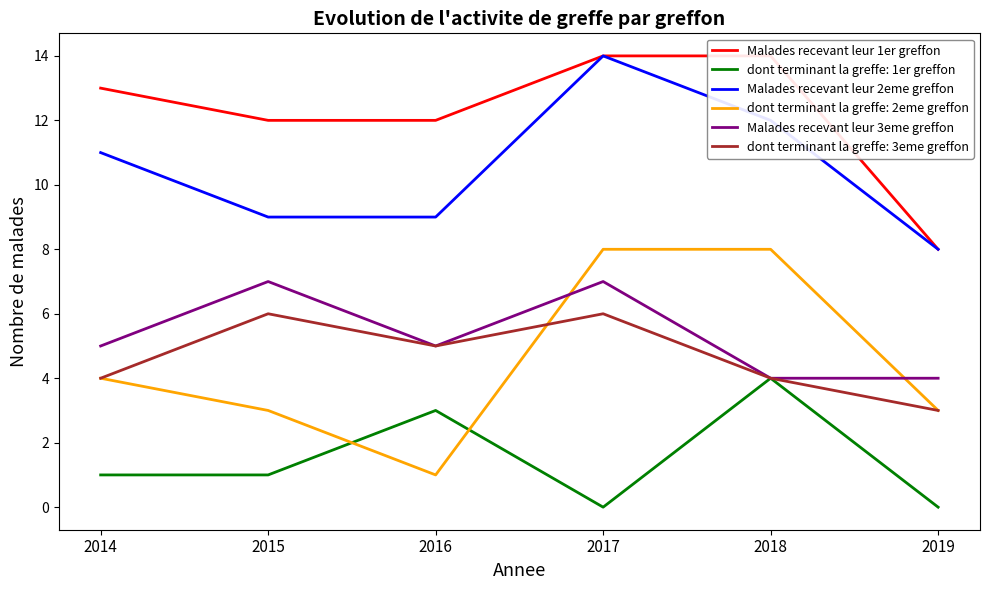

Is the value of Malades recevant leur 2eme greffon at 2016 greater than the value of Malades recevant leur 3eme greffon at 2017?

Yes